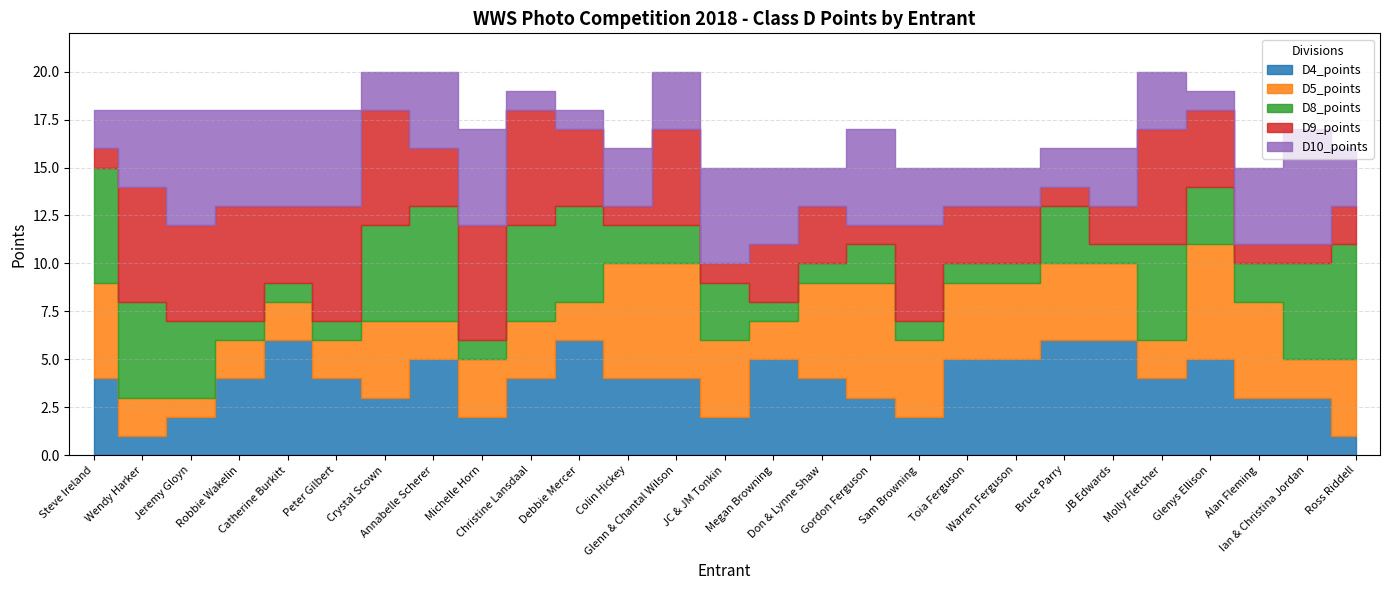

The value of D4_points at Glenys Ellison is 5. True or false?

True